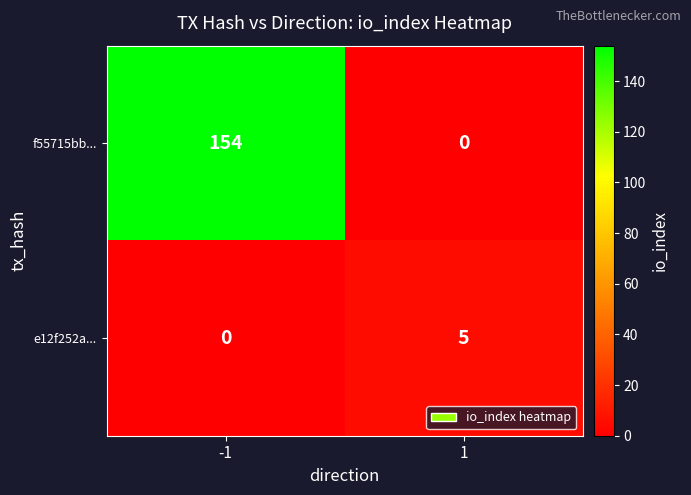

Reading right to left, list all the values displayed in this chart.

f55715bb...: 0	154
e12f252a...: 5	0